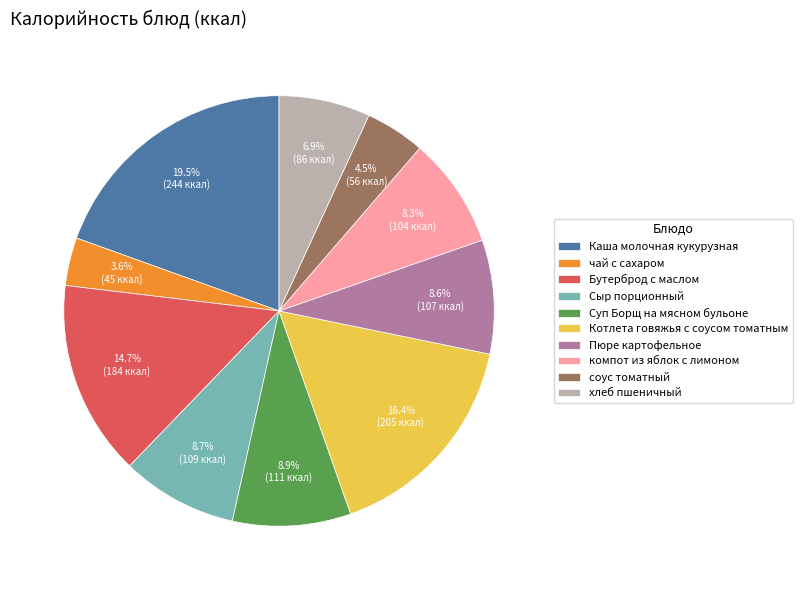

What is the total percentage of чай с сахаром and соус томатный?

8.1%